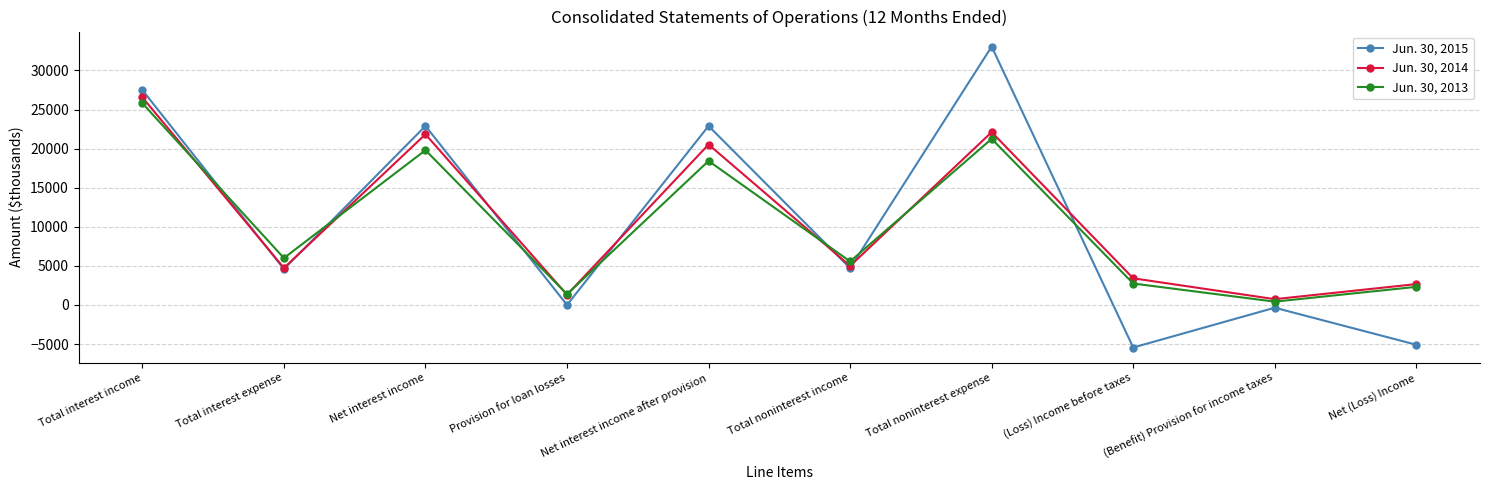

Which series has the widest spread of values?

Jun. 30, 2015